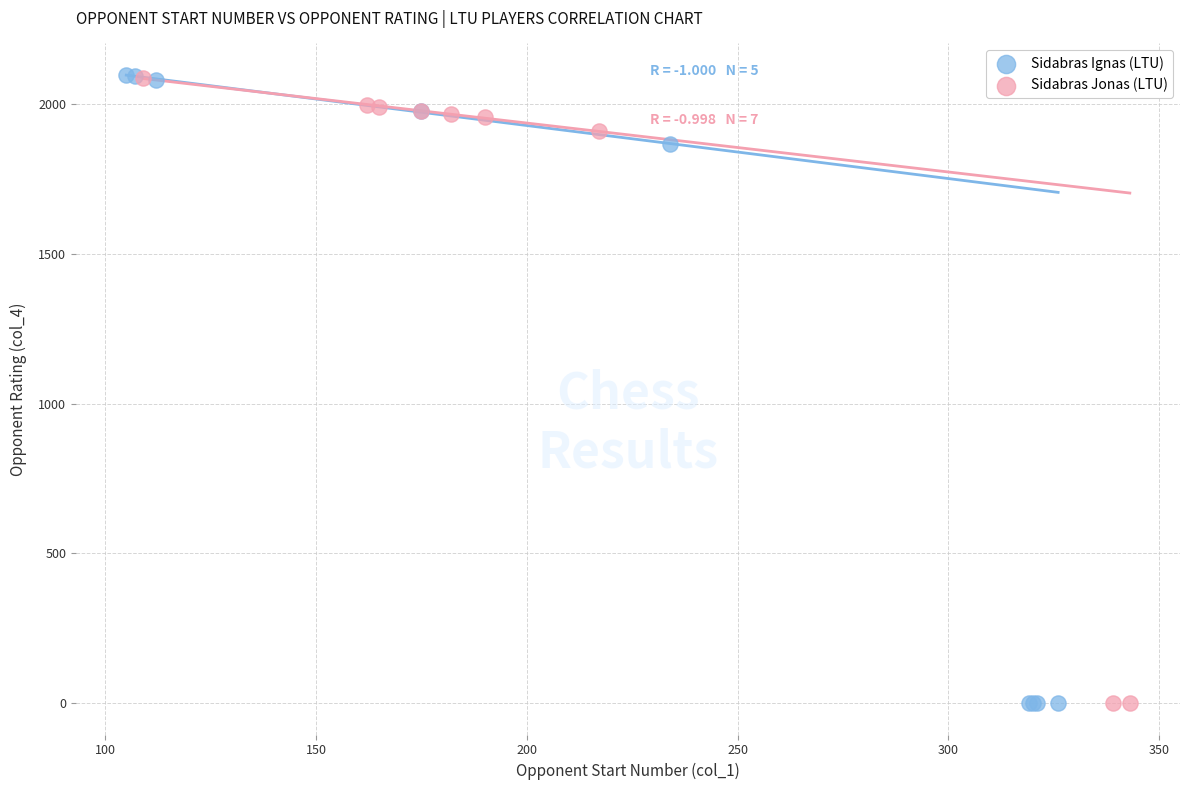

Which series has the widest spread of Y values?

Sidabras Ignas (LTU)